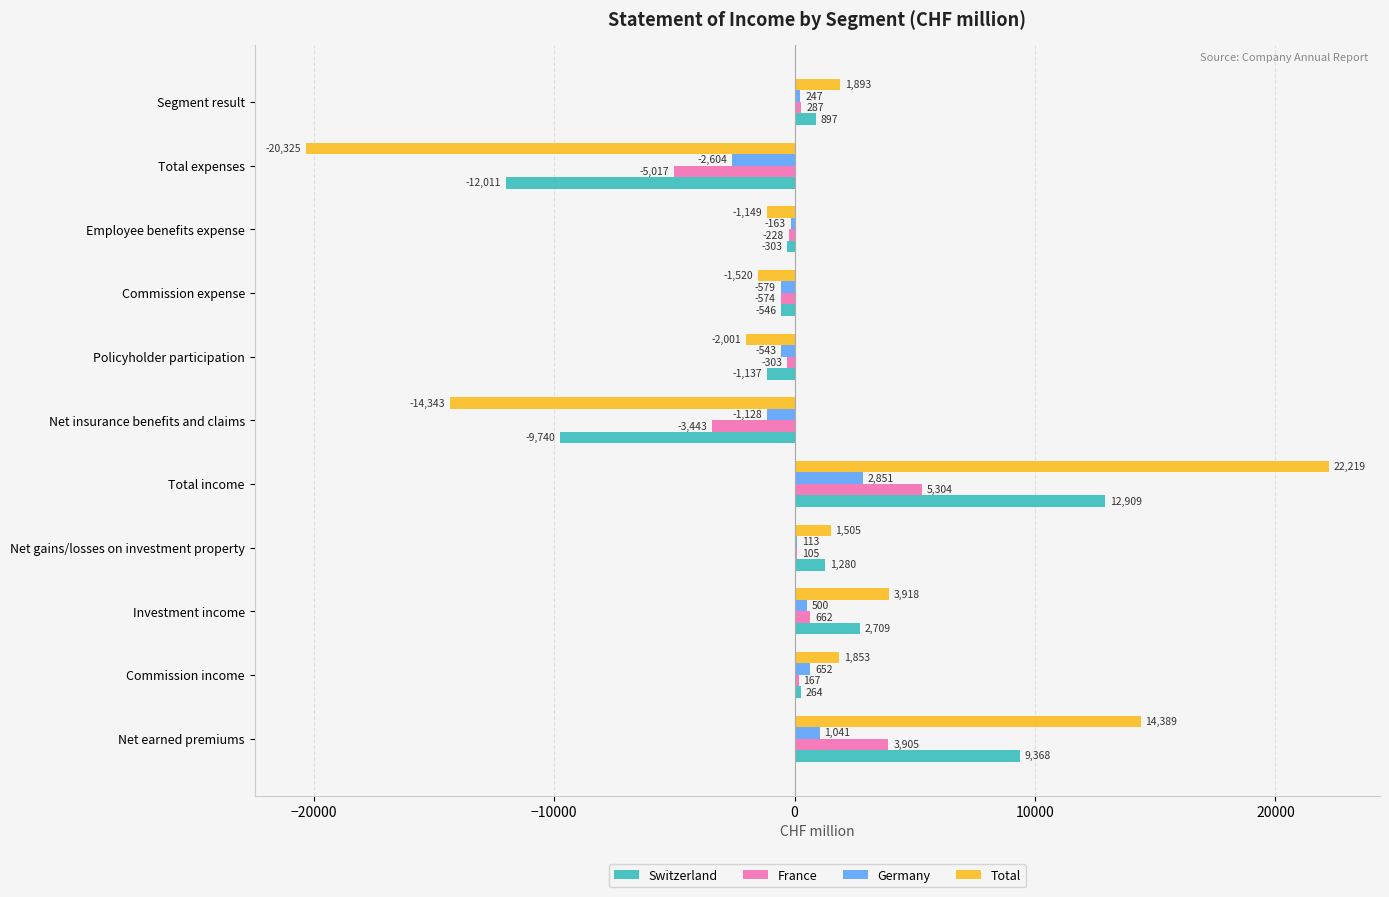

What is the sum of all Germany values?

387